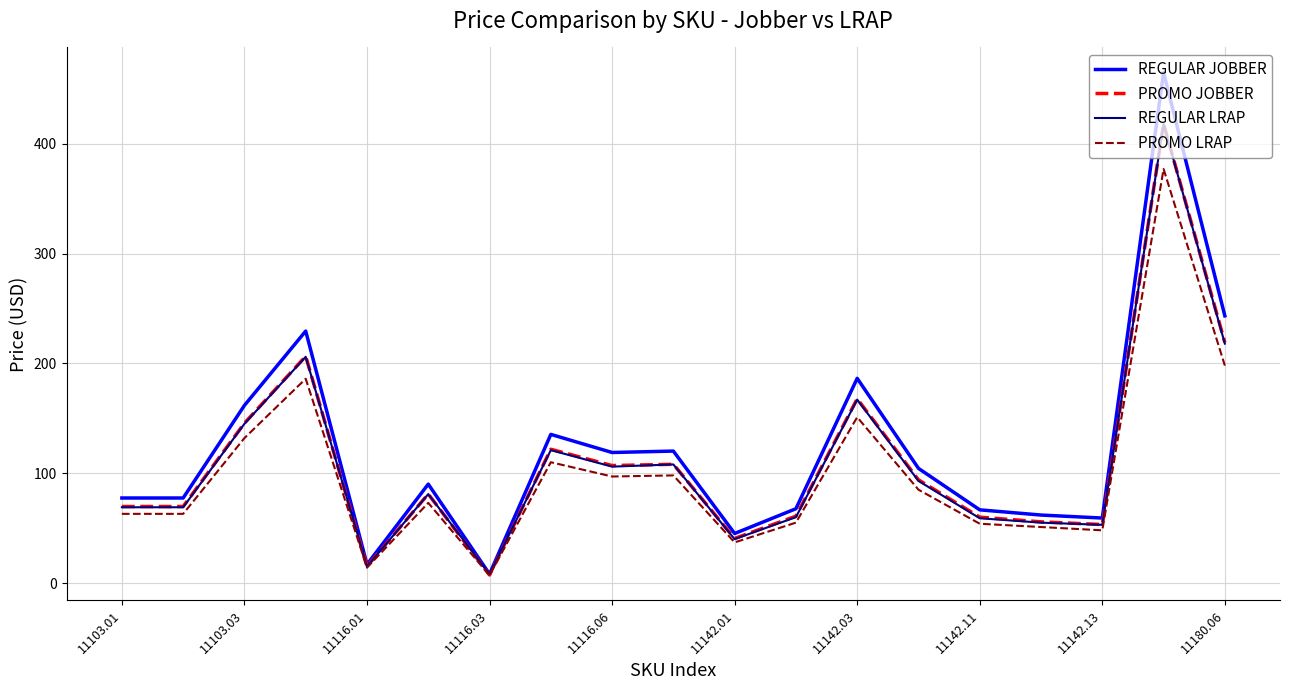

Which series has the widest spread of values?

REGULAR JOBBER